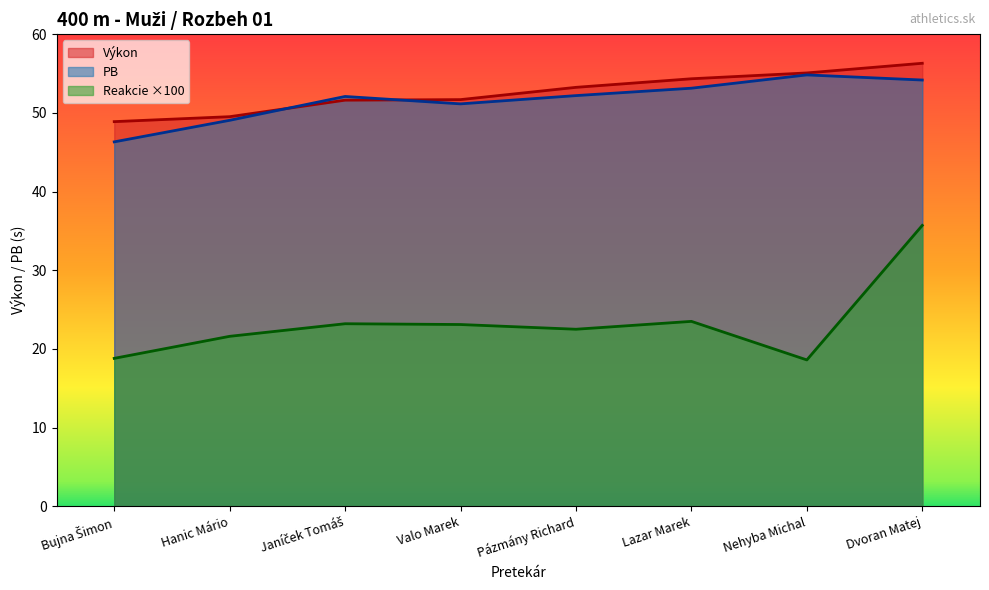

What is the approximate value of Reakcie at Dvoran Matej?

35.7